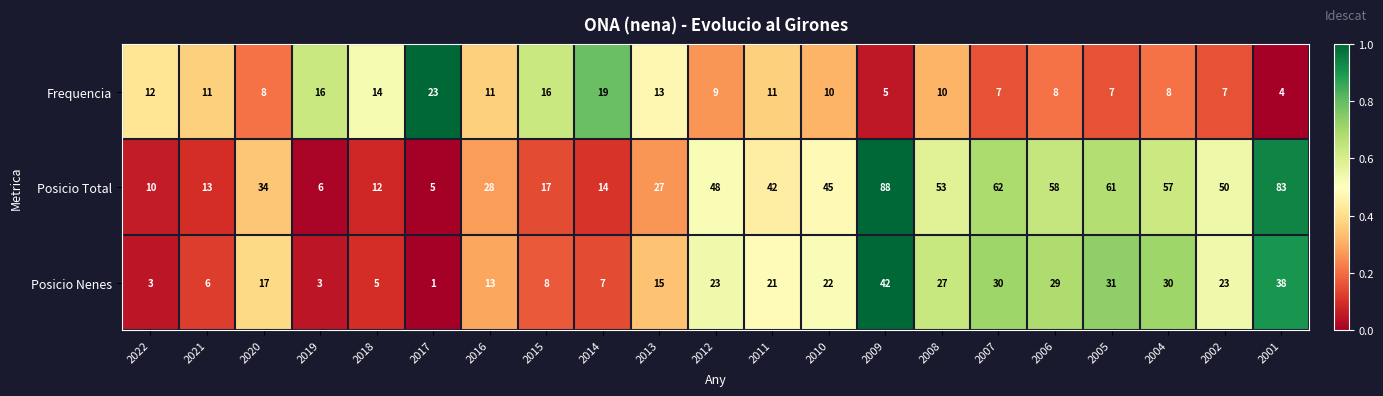

The value of Posicio Nenes at 2010 is 38. True or false?

False